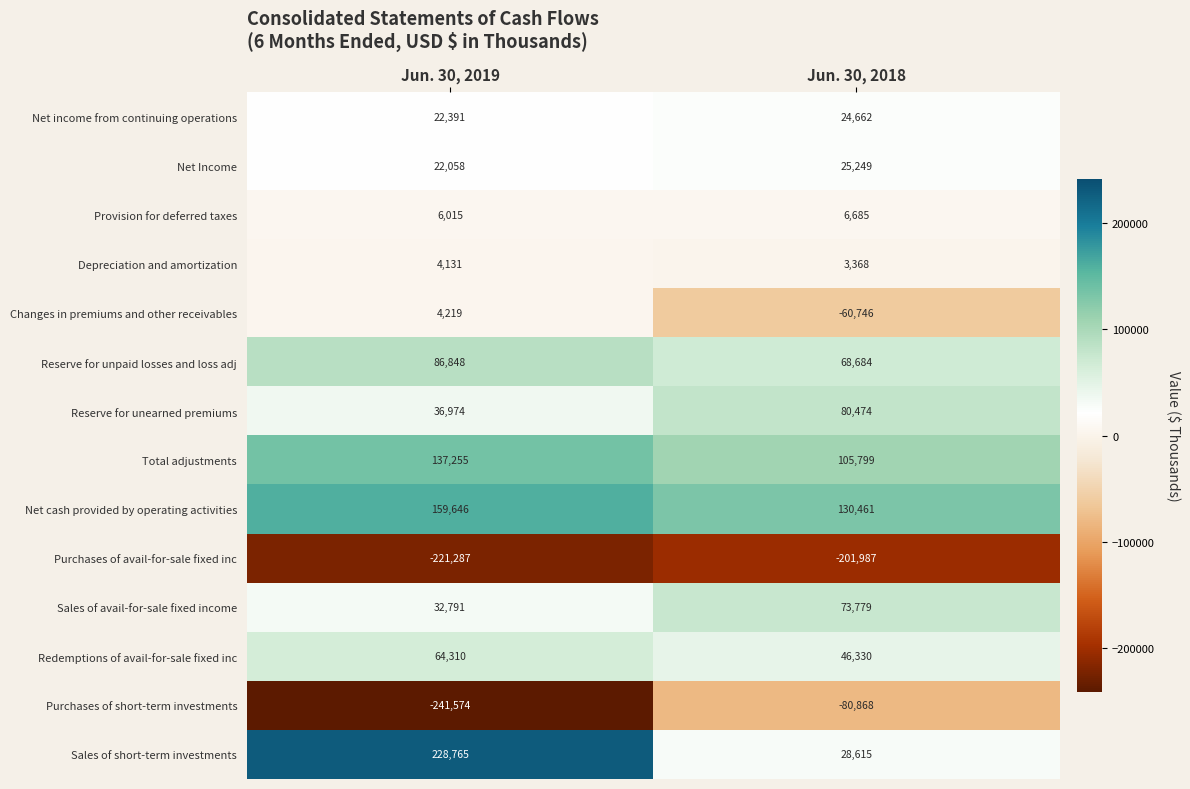

What is the average value of the Depreciation and amortization series?

3750